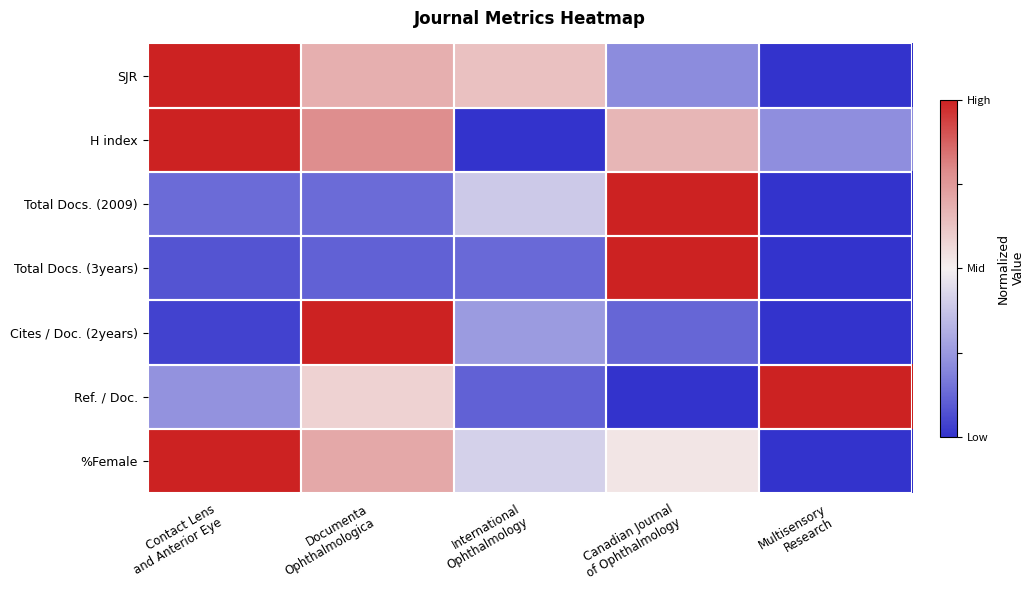

What is the total value across all series at International
Ophthalmology?

-3.1